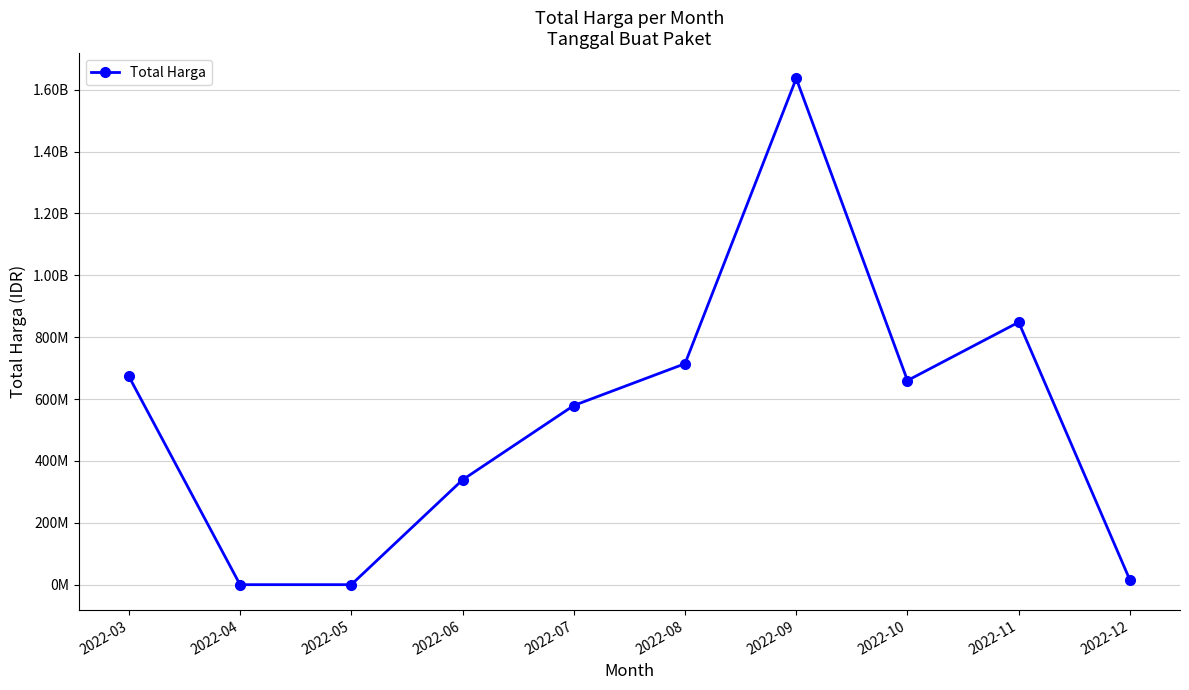

Does the chart have visible grid lines?

Yes